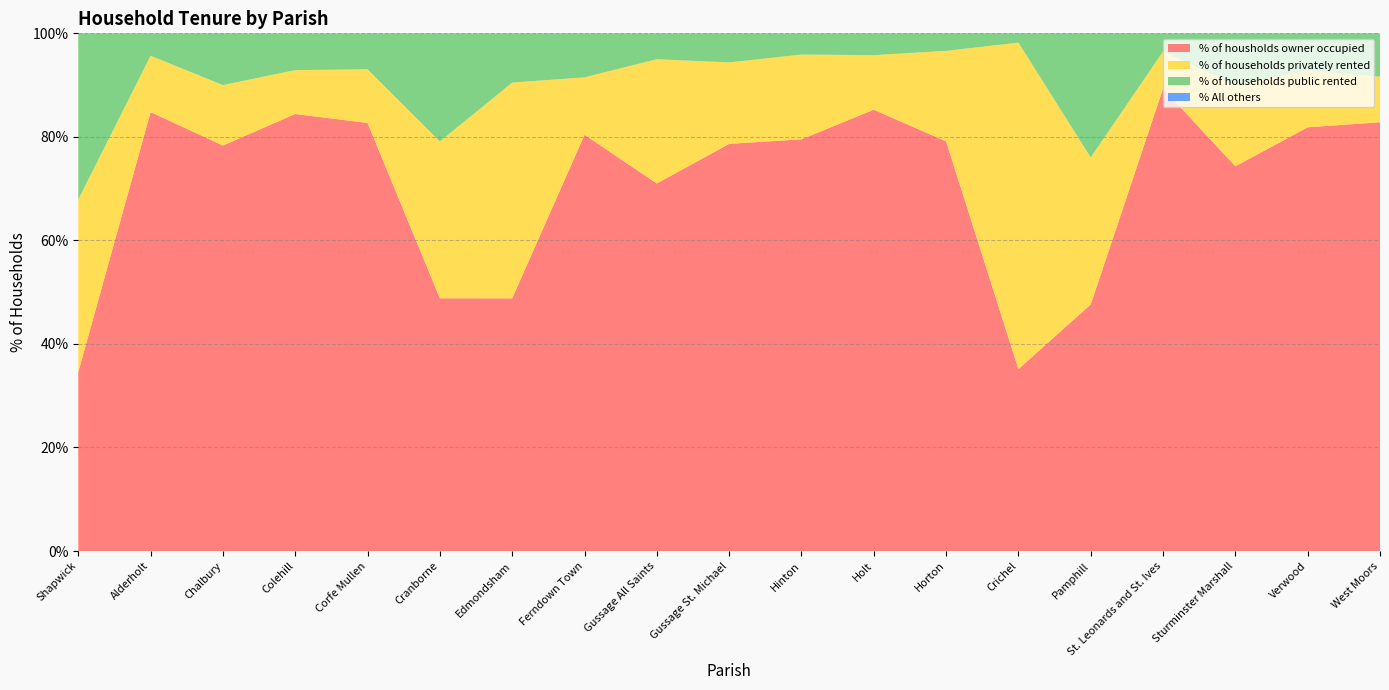

Reading left to right, list all the values displayed in this chart.

% of housholds owner occupied: Shapwick=34.6	Alderholt=84.8	Chalbury=78.3	Colehill=84.4	Corfe Mullen=82.7	Cranborne=48.8	Edmondsham=48.8	Ferndown Town=80.4	Gussage All Saints=71.0	Gussage St. Michael=78.7	Hinton=79.5	Holt=85.2	Horton=79.1	Crichel=35.1	Pamphill=47.6	St. Leonards and St. Ives=89.3	Sturminster Marshall=74.3	Verwood=81.8	West Moors=82.8
% of households privately rented: Shapwick=33.3	Alderholt=10.9	Chalbury=11.7	Colehill=8.5	Corfe Mullen=10.4	Cranborne=30.3	Edmondsham=41.7	Ferndown Town=11.1	Gussage All Saints=24.0	Gussage St. Michael=15.7	Hinton=16.4	Holt=10.5	Horton=17.5	Crichel=63.1	Pamphill=28.4	St. Leonards and St. Ives=7.2	Sturminster Marshall=15.6	Verwood=10.9	West Moors=8.8
% of households public rented: Shapwick=32.1	Alderholt=4.3	Chalbury=10.0	Colehill=7.1	Corfe Mullen=7.0	Cranborne=20.9	Edmondsham=9.5	Ferndown Town=8.5	Gussage All Saints=5.0	Gussage St. Michael=5.6	Hinton=4.1	Holt=4.2	Horton=3.4	Crichel=1.8	Pamphill=24.0	St. Leonards and St. Ives=3.5	Sturminster Marshall=10.1	Verwood=7.2	West Moors=8.4
% All others: Shapwick=0.0	Alderholt=0.0	Chalbury=0.0	Colehill=0.0	Corfe Mullen=0.0	Cranborne=0.0	Edmondsham=0.0	Ferndown Town=0.0	Gussage All Saints=0.0	Gussage St. Michael=0.0	Hinton=0.0	Holt=0.0	Horton=0.0	Crichel=0.0	Pamphill=0.0	St. Leonards and St. Ives=0.0	Sturminster Marshall=0.0	Verwood=0.0	West Moors=0.0